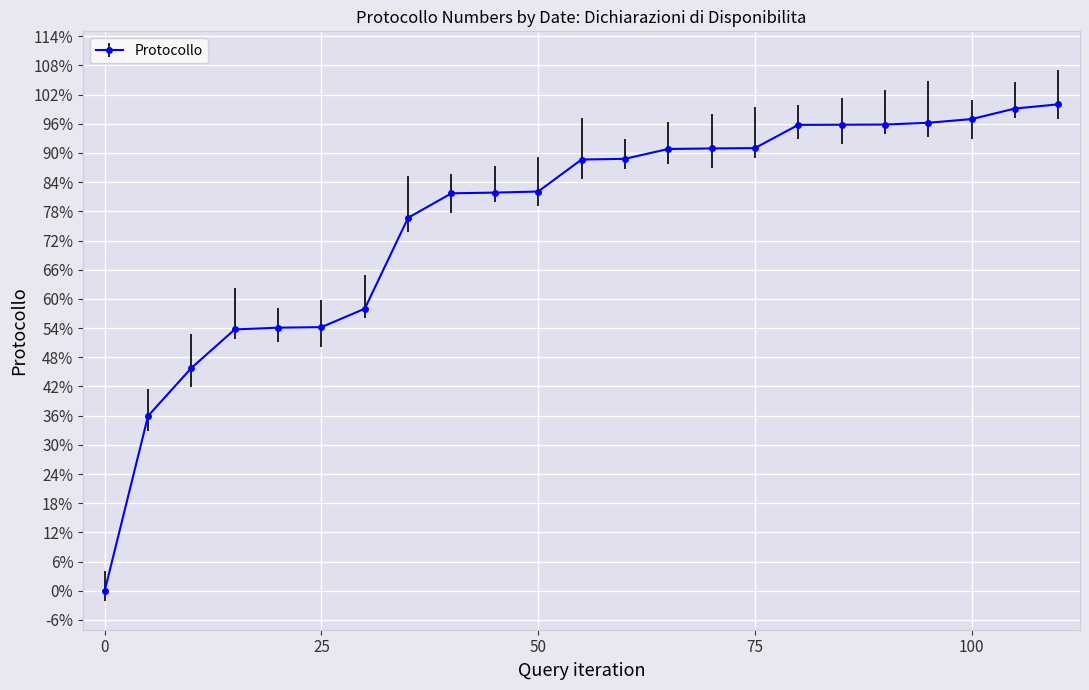

Reading left to right, extract all data points from this chart.

0.0	0.4	0.5	0.5	0.5	0.5	0.6	0.8	0.8	0.8	0.8	0.9	0.9	0.9	0.9	0.9	1.0	1.0	1.0	1.0	1.0	1.0	1.0